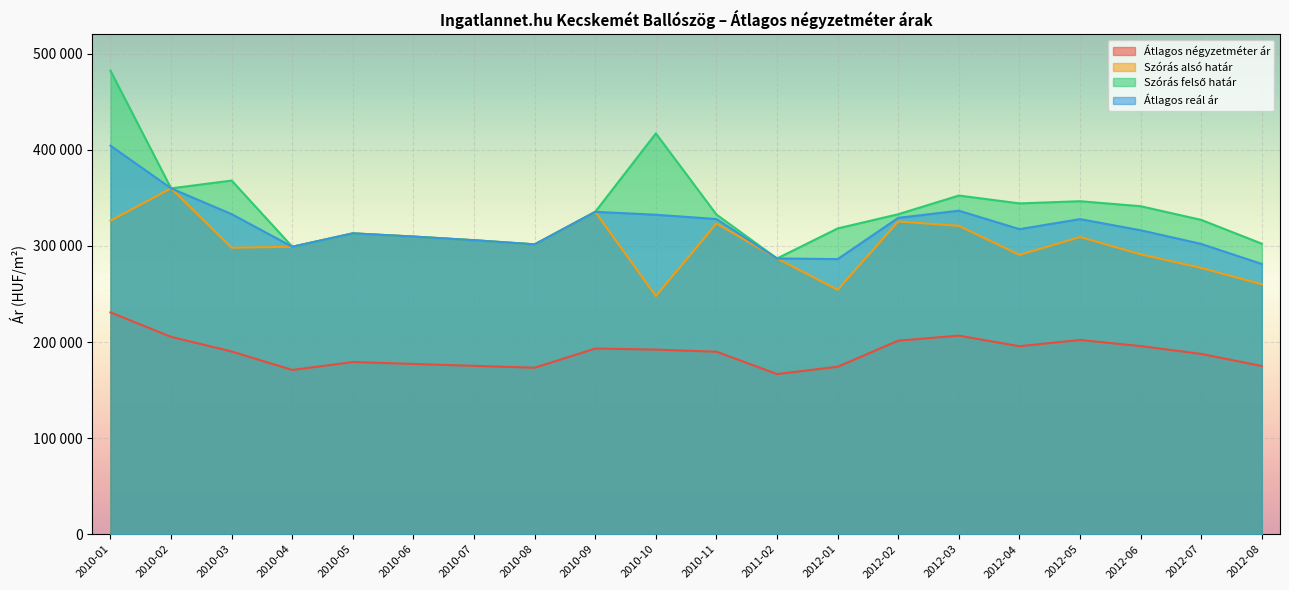

Reading left to right, transcribe all the data shown in this chart.

Átlagos négyzetméter ár: 230832	205370	190152	170926	179166	177193	175221	173248	193197	192100	189906	166666	174249	201399	206628	195622	202151	195743	187636	174991
Szórás alsó határ: 326255	359901	298083	299108	313077	309718	305919	301607	335471	247791	323321	286941	254383	325405	320892	290651	309230	291267	277070	260062
Szórás felső határ: 482323	359901	367997	299108	313077	309718	305919	301607	335471	417061	332629	286941	318183	332989	352422	344245	346506	341317	327066	302316
Átlagos reál ár: 404289	359901	333040	299108	313077	309718	305919	301607	335471	332426	327975	286941	286283	329197	336657	317448	327868	316292	302068	281189